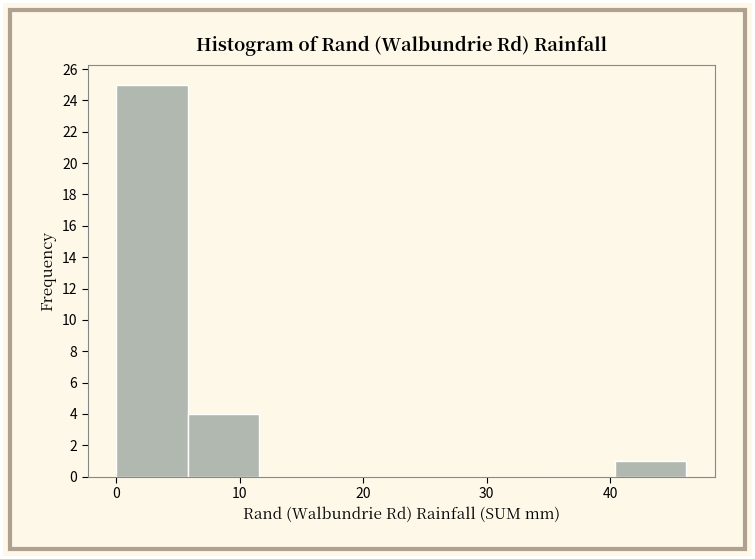

Reading left to right, list every bar in this chart as the range it spans on the x-axis followed by its height. Neither the bar edges nor the heights are printed on the chart, so give them approximately, as read against the axes.

0 to 6: 25
6 to 12: 4
12 to 17: 0
17 to 23: 0
23 to 29: 0
29 to 35: 0
35 to 40: 0
40 to 46: 1